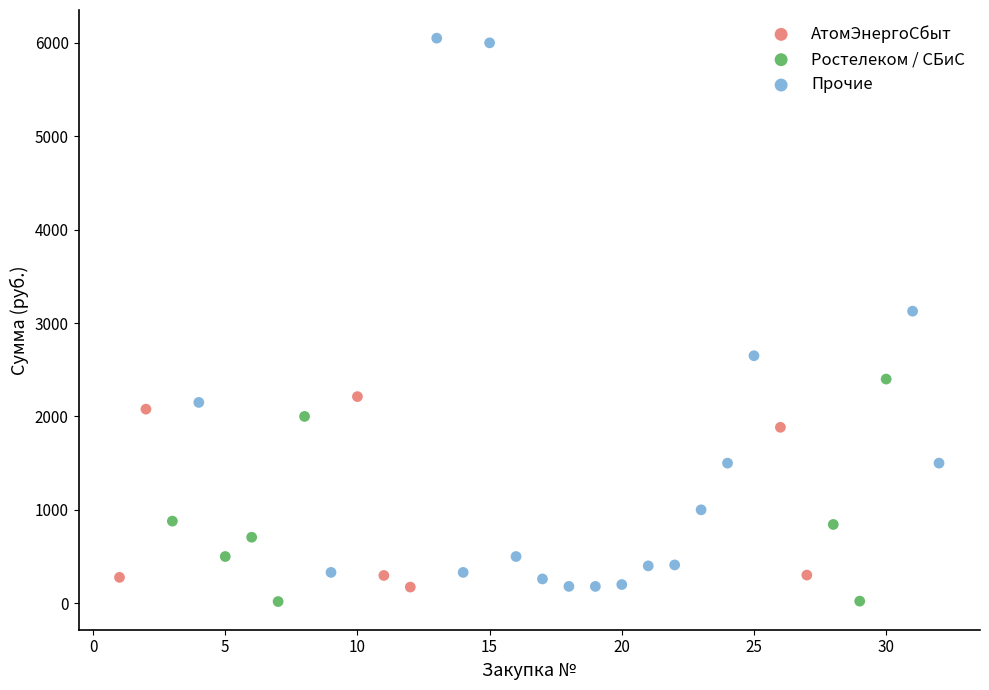

Which series has the largest Y range (max minus min)?

Прочие